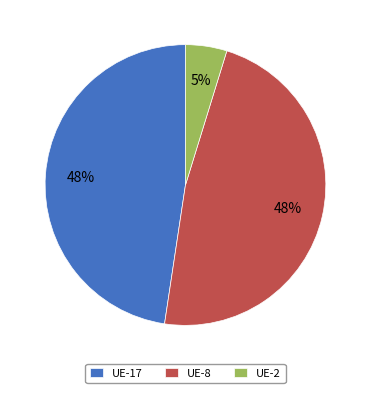

What is the smallest slice in the pie chart?

UE-2